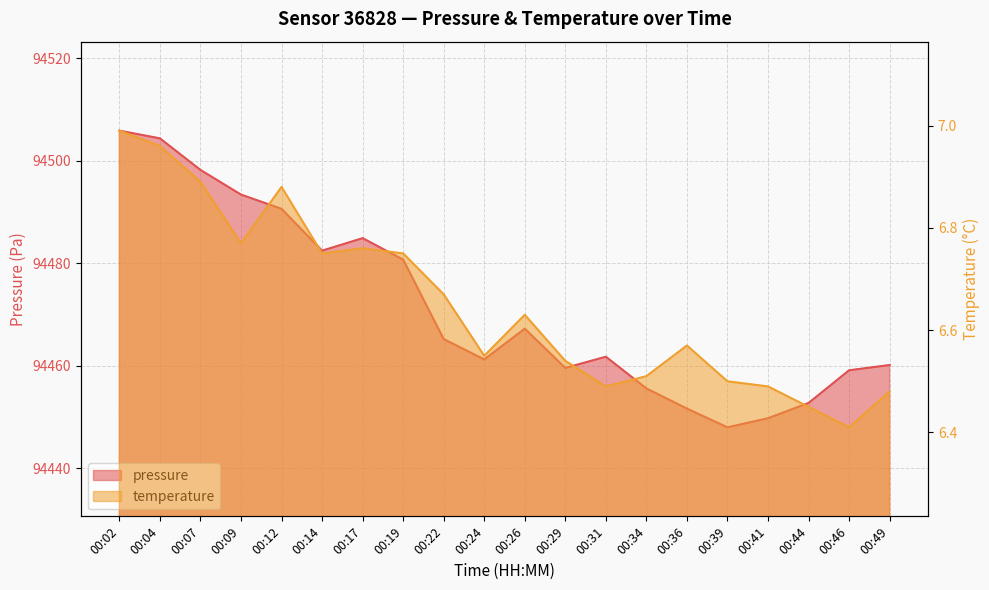

Reading left to right, what are all the values shown in this chart?

pressure: 94505.9	94504.4	94498.2	94493.4	94490.6	94482.5	94484.9	94480.7	94465.2	94461.2	94467.2	94459.6	94461.8	94455.6	94451.7	94448.0	94449.8	94452.8	94459.1	94460.2
temperature: 7.0	7.0	6.9	6.8	6.9	6.8	6.8	6.8	6.7	6.5	6.6	6.5	6.5	6.5	6.6	6.5	6.5	6.5	6.4	6.5